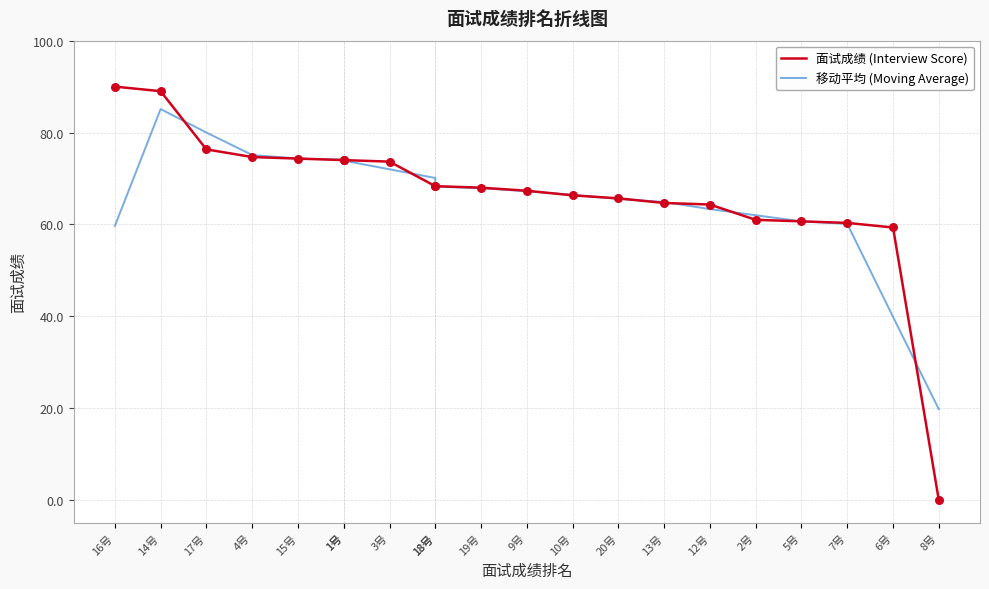

Is the value of 移动平均 (Moving Average) at 18号 greater than the value of 面试成绩 (Interview Score) at 15号?

No